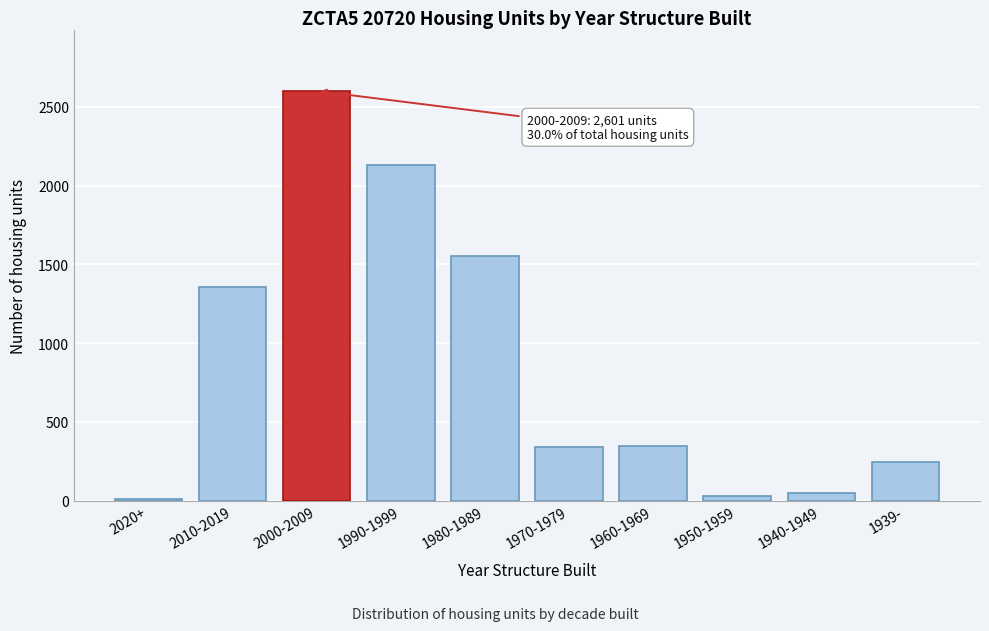

Which label corresponds to the largest value in the chart?

2000-2009